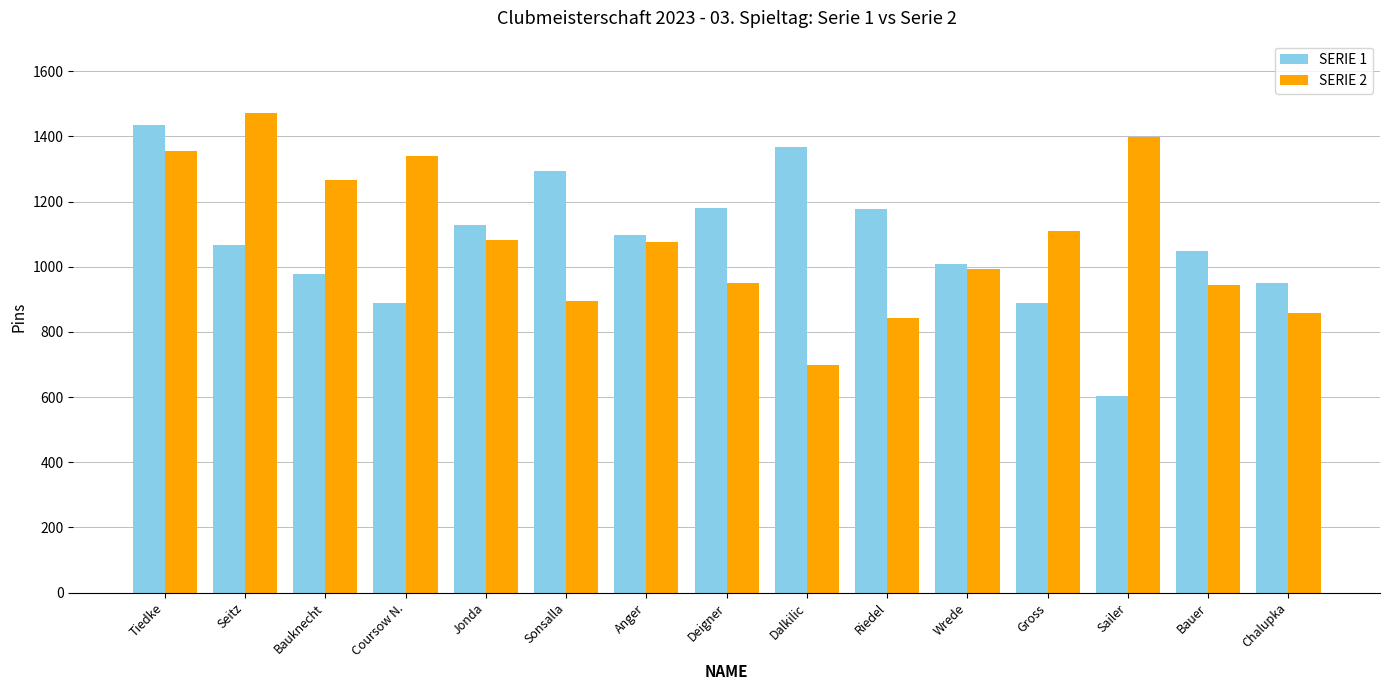

What is the value of the SERIE 2 bar at the 12th from the left?

1111